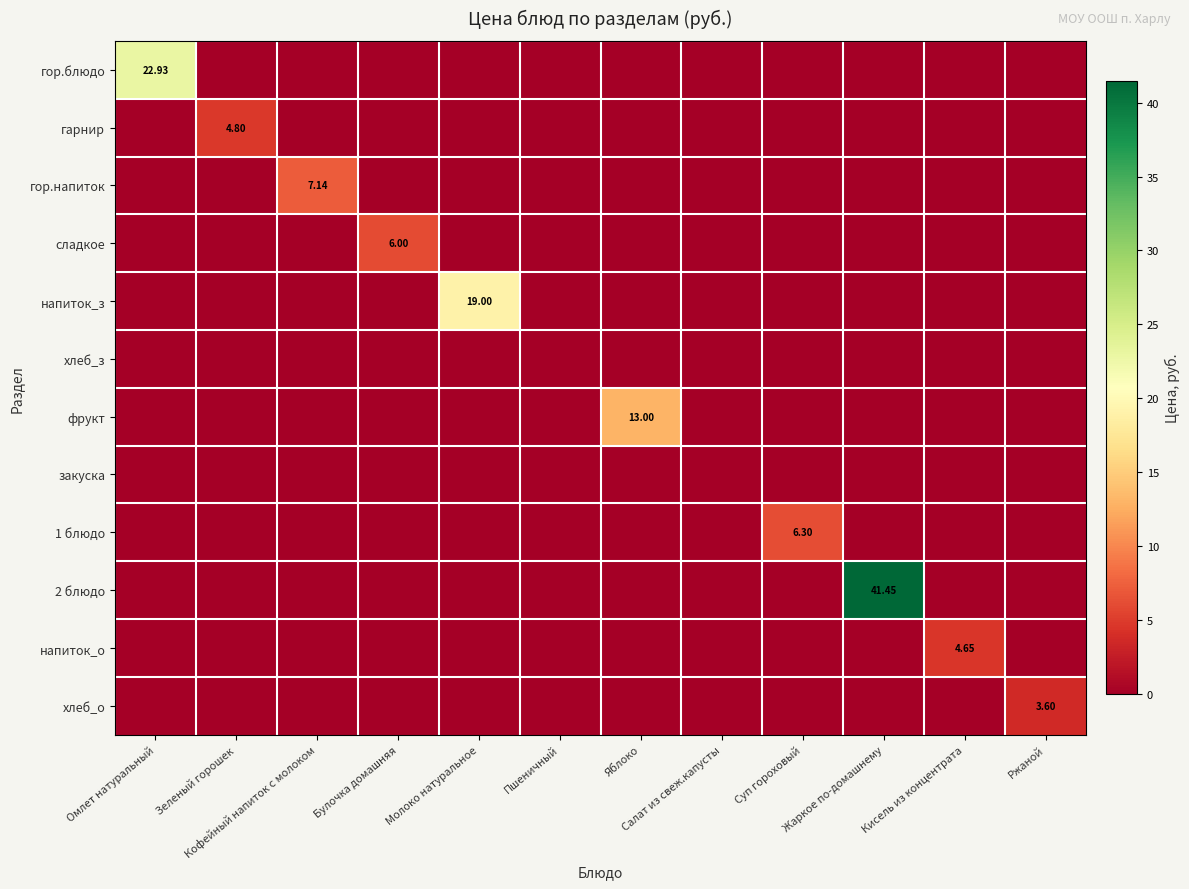

Which series has the widest spread of values?

2 блюдо